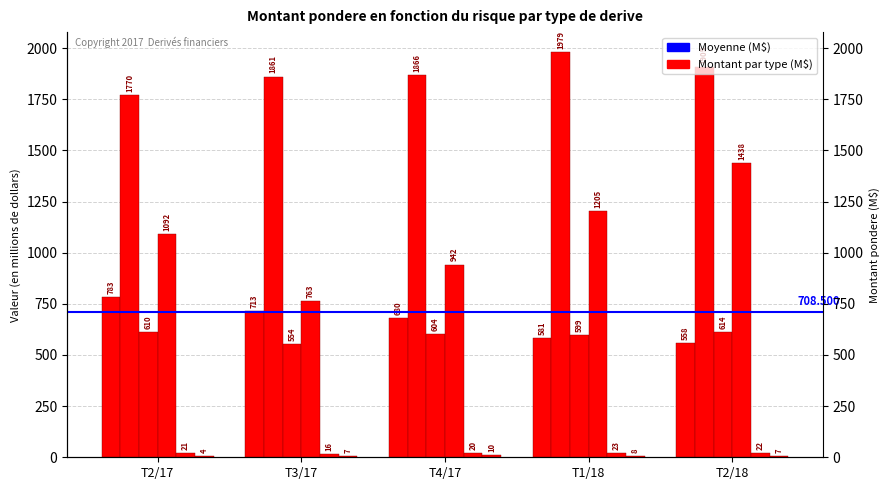

Does the chart contain stacked bars?

No